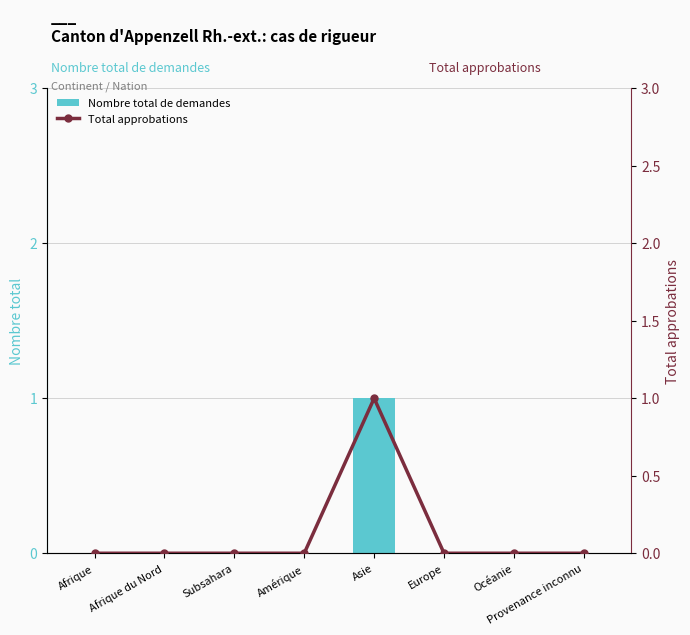

Reading left to right, list all the values displayed in this chart.

Nombre total de demandes: Afrique=0	Afrique du Nord=0	Subsahara=0	Amérique=0	Asie=1	Europe=0	Océanie=0	Provenance inconnu=0
Total approbations: Afrique=0	Afrique du Nord=0	Subsahara=0	Amérique=0	Asie=1	Europe=0	Océanie=0	Provenance inconnu=0